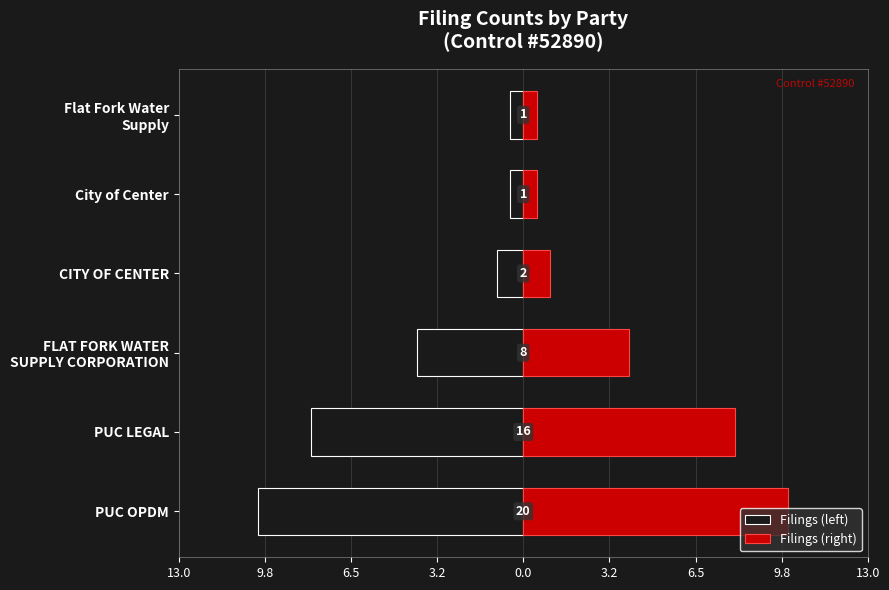

What is the minimum value shown in the chart?

-10.0